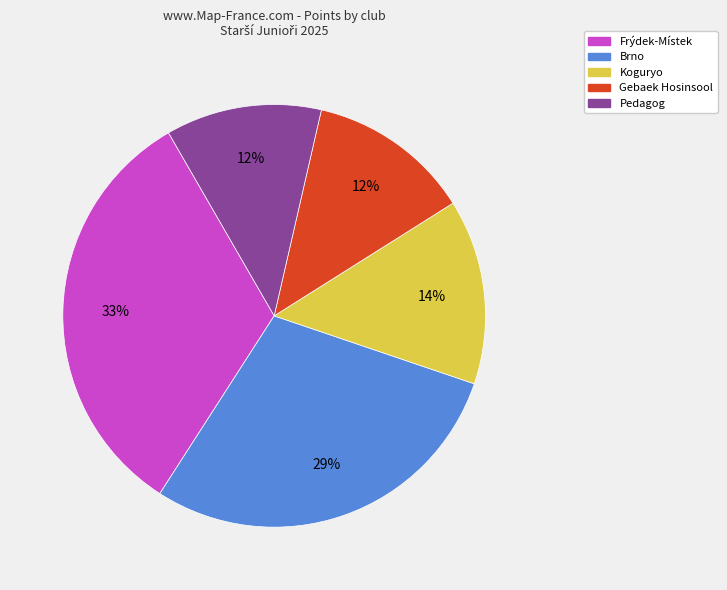

Is the sum of Koguryo and Frýdek-Místek greater than half?

No